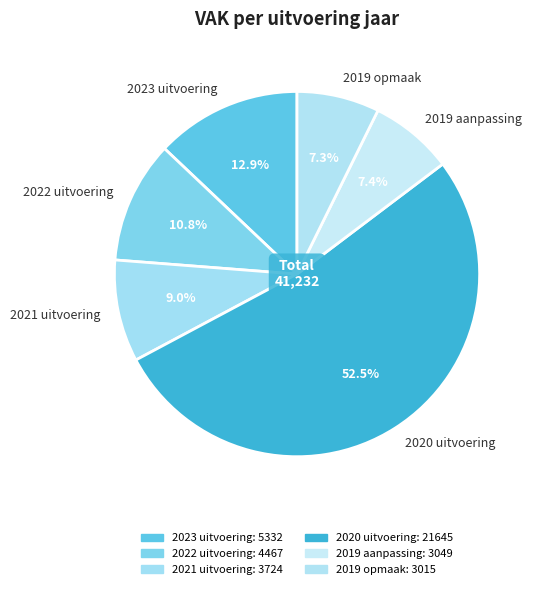

What is the majority slice?

2020 uitvoering